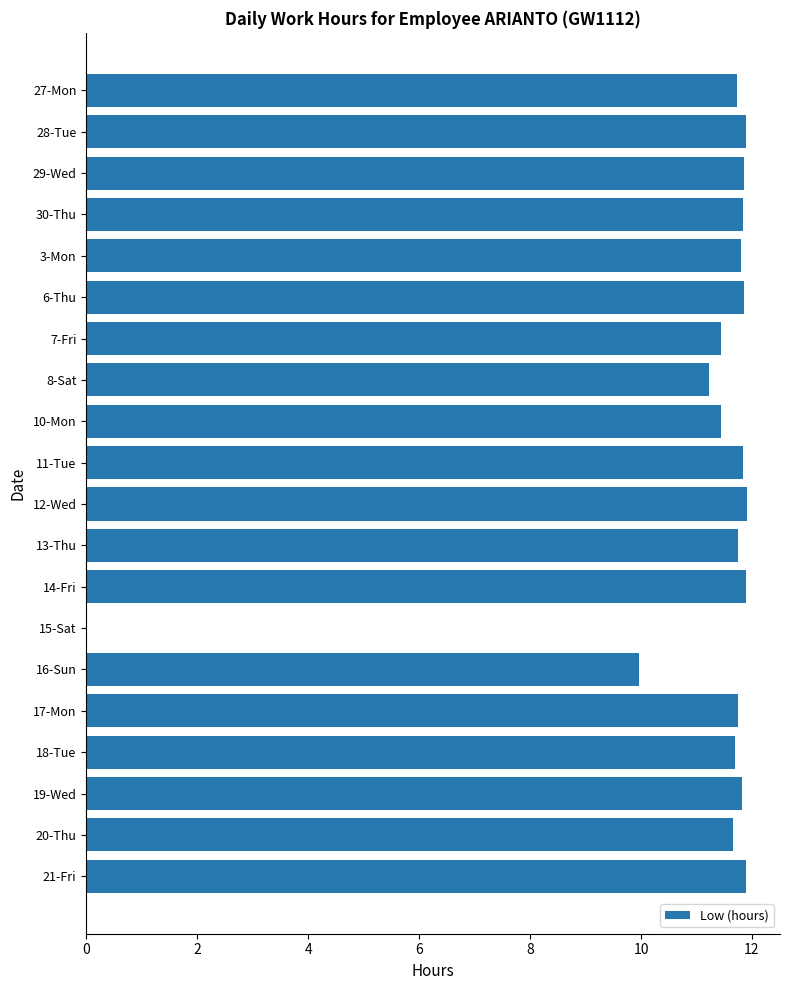

The value at 7-Fri is 11.4. True or false?

True